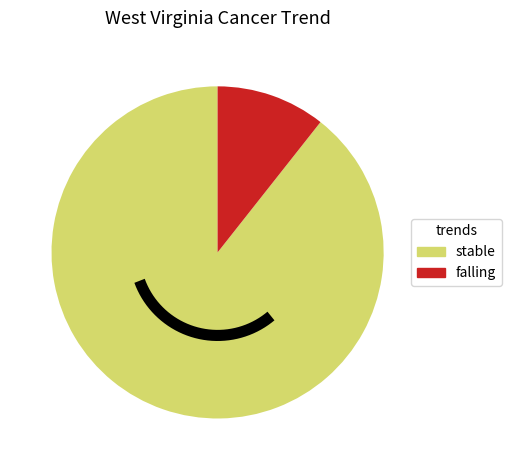

To the nearest percent, what is the difference between the falling and stable slice percentages?

79%